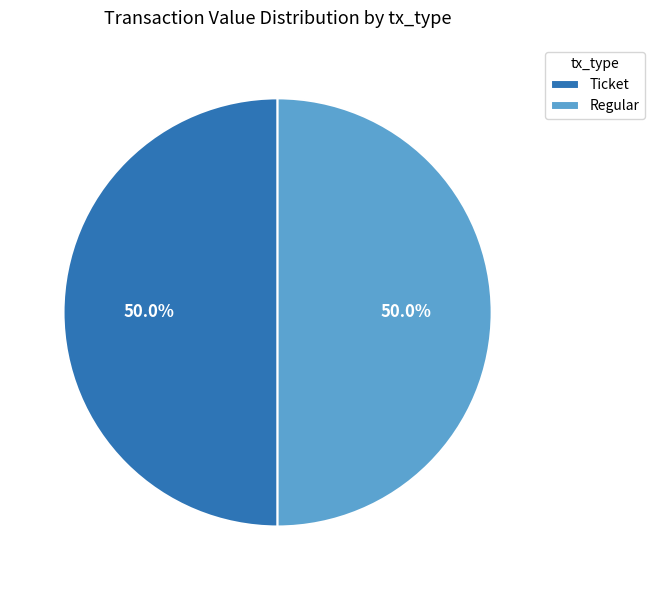

Approximately how many times larger is the value at Regular compared to Ticket?

1.0